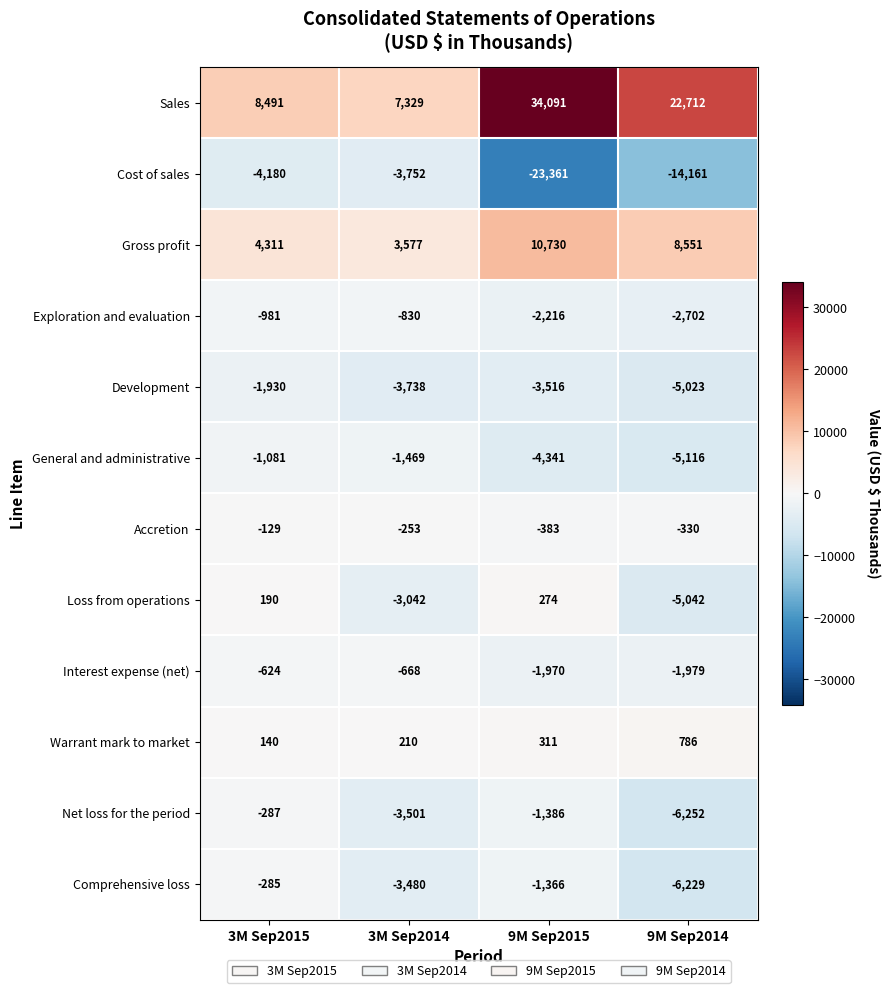

What is the difference between the maximum and minimum values in the General and administrative series?

4035